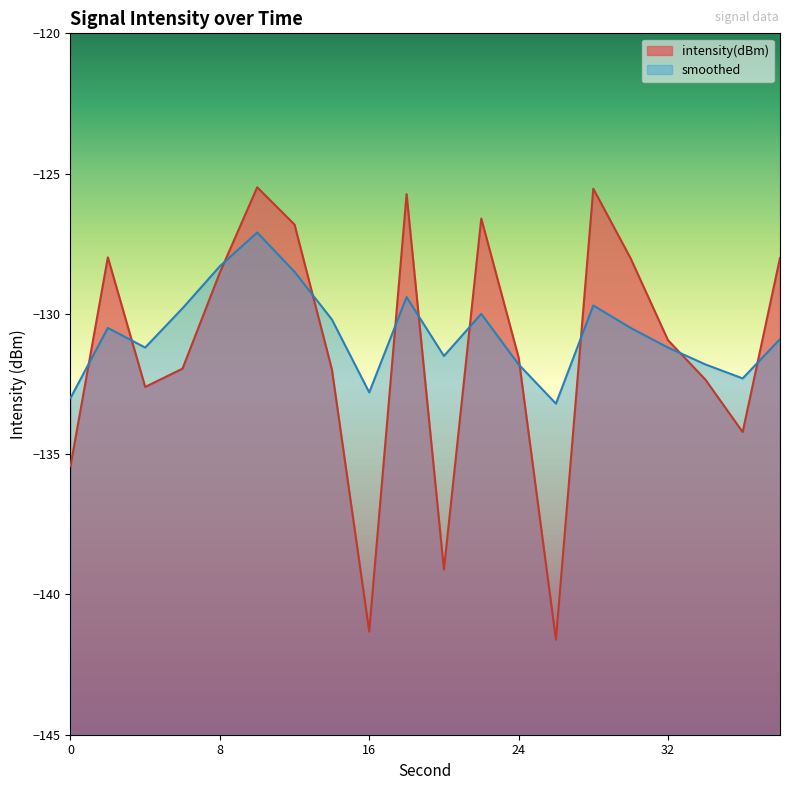

What is the value of the intensity(dBm) point at the 9th from the left?

-141.3